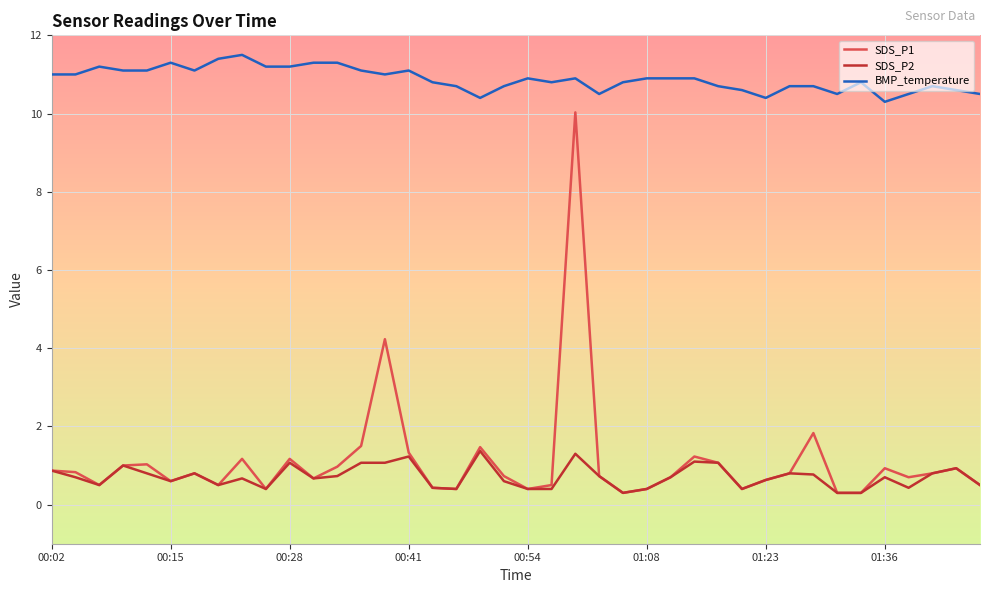

List the series in order of their peak value, lowest first.

SDS_P2, SDS_P1, BMP_temperature